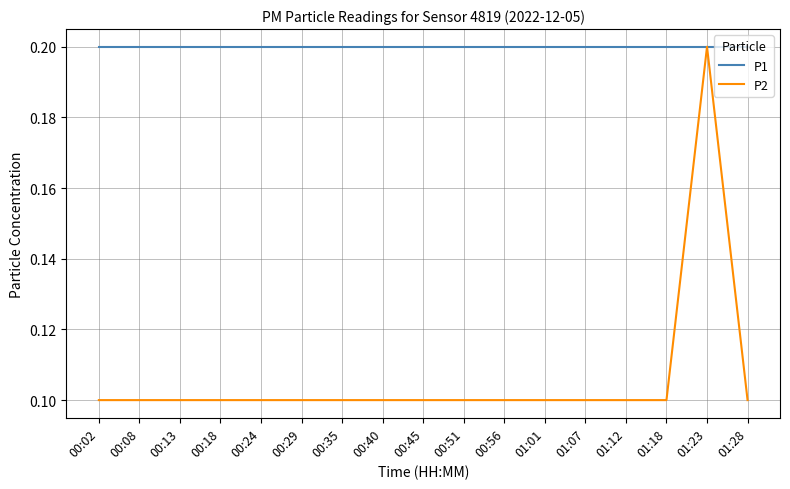

Which series has the largest range (max minus min)?

P2